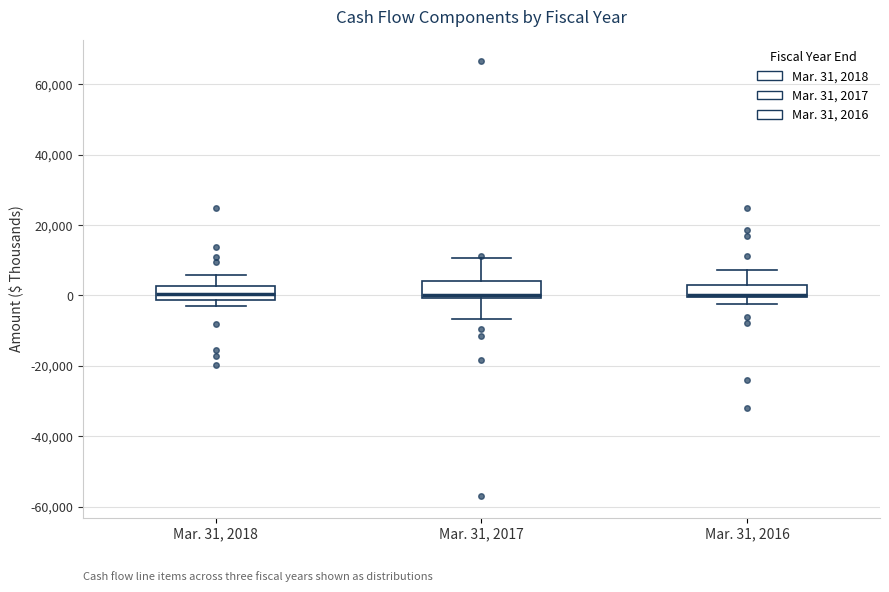

Where does the lower whisker of the box for Mar. 31, 2017 end on the y-axis? The values are not printed on the chart, so give them approximately, as read against the axis.

-6000